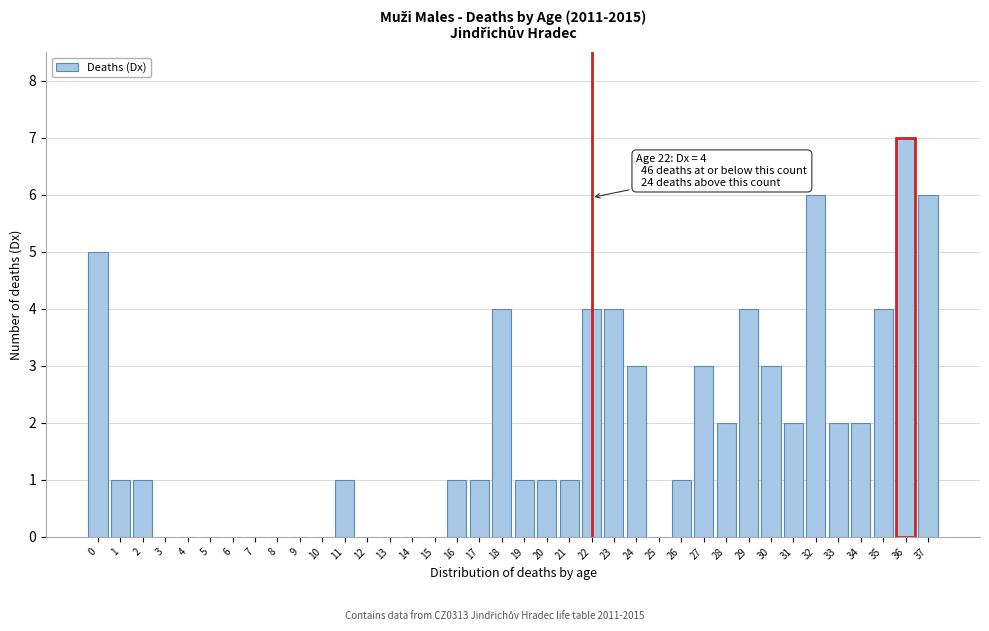

What is the sum of the values at 22 and 19?

5